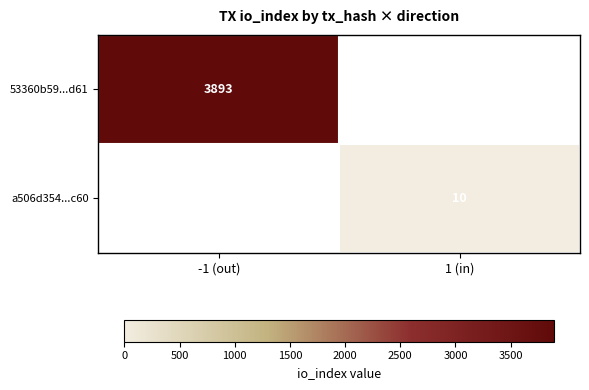

Is it true that a506d354...c60 equals 13 at 1 (in)?

False